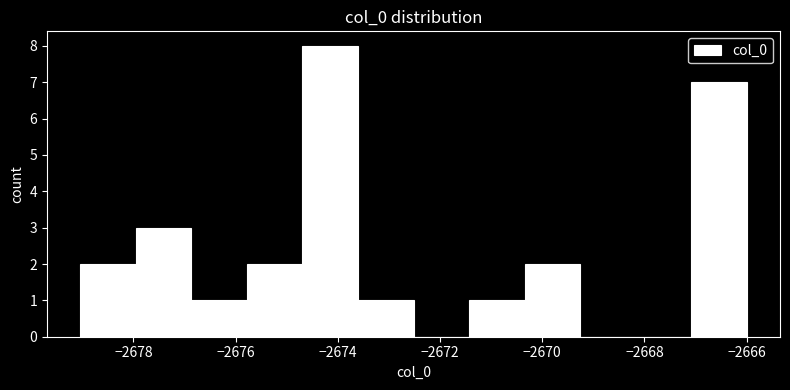

Which range on the x-axis has the tallest bar?

-2674.6 to -2673.6